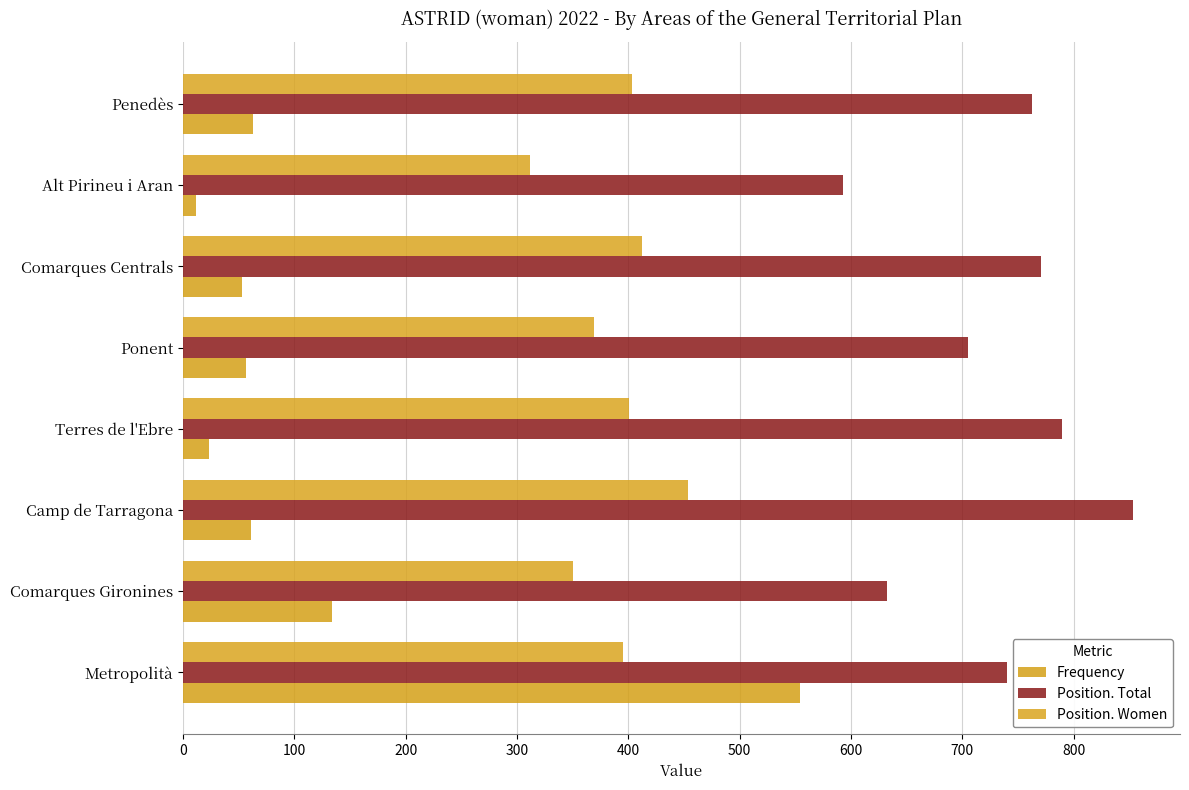

Which series has the widest spread of values?

Frequency